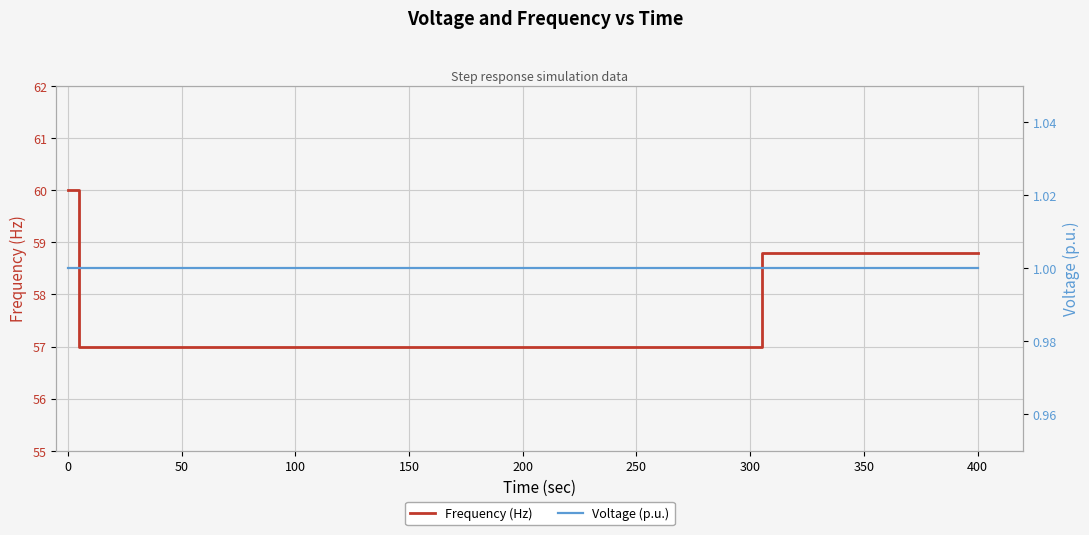

What are all the series names shown in the legend?

Frequency (Hz), Voltage (p.u.)